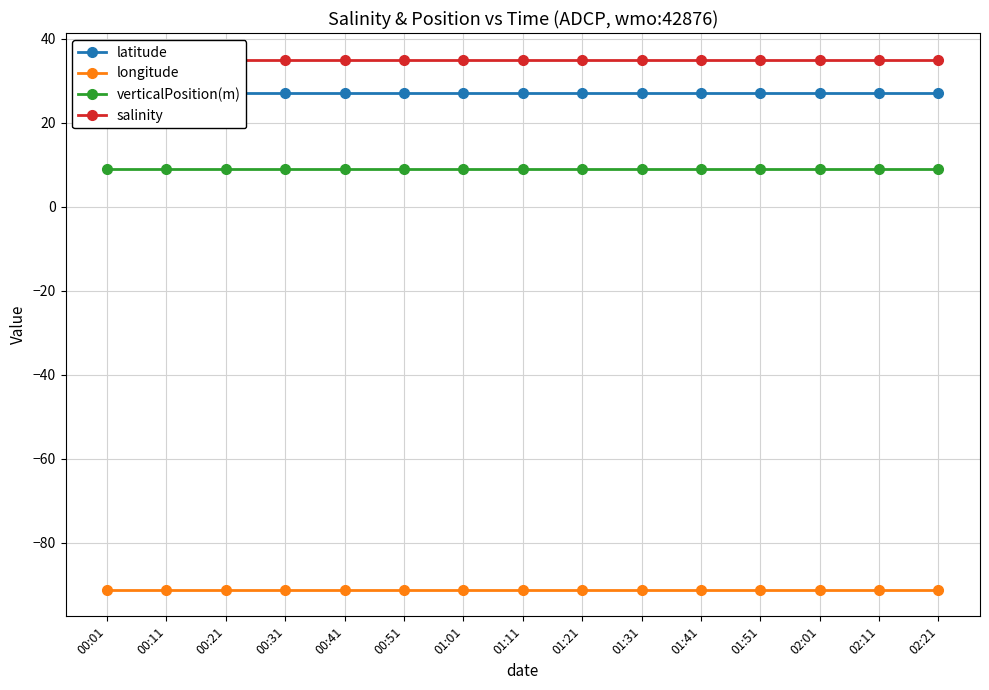

What is the value of the latitude point at the 4th from the left?

27.2